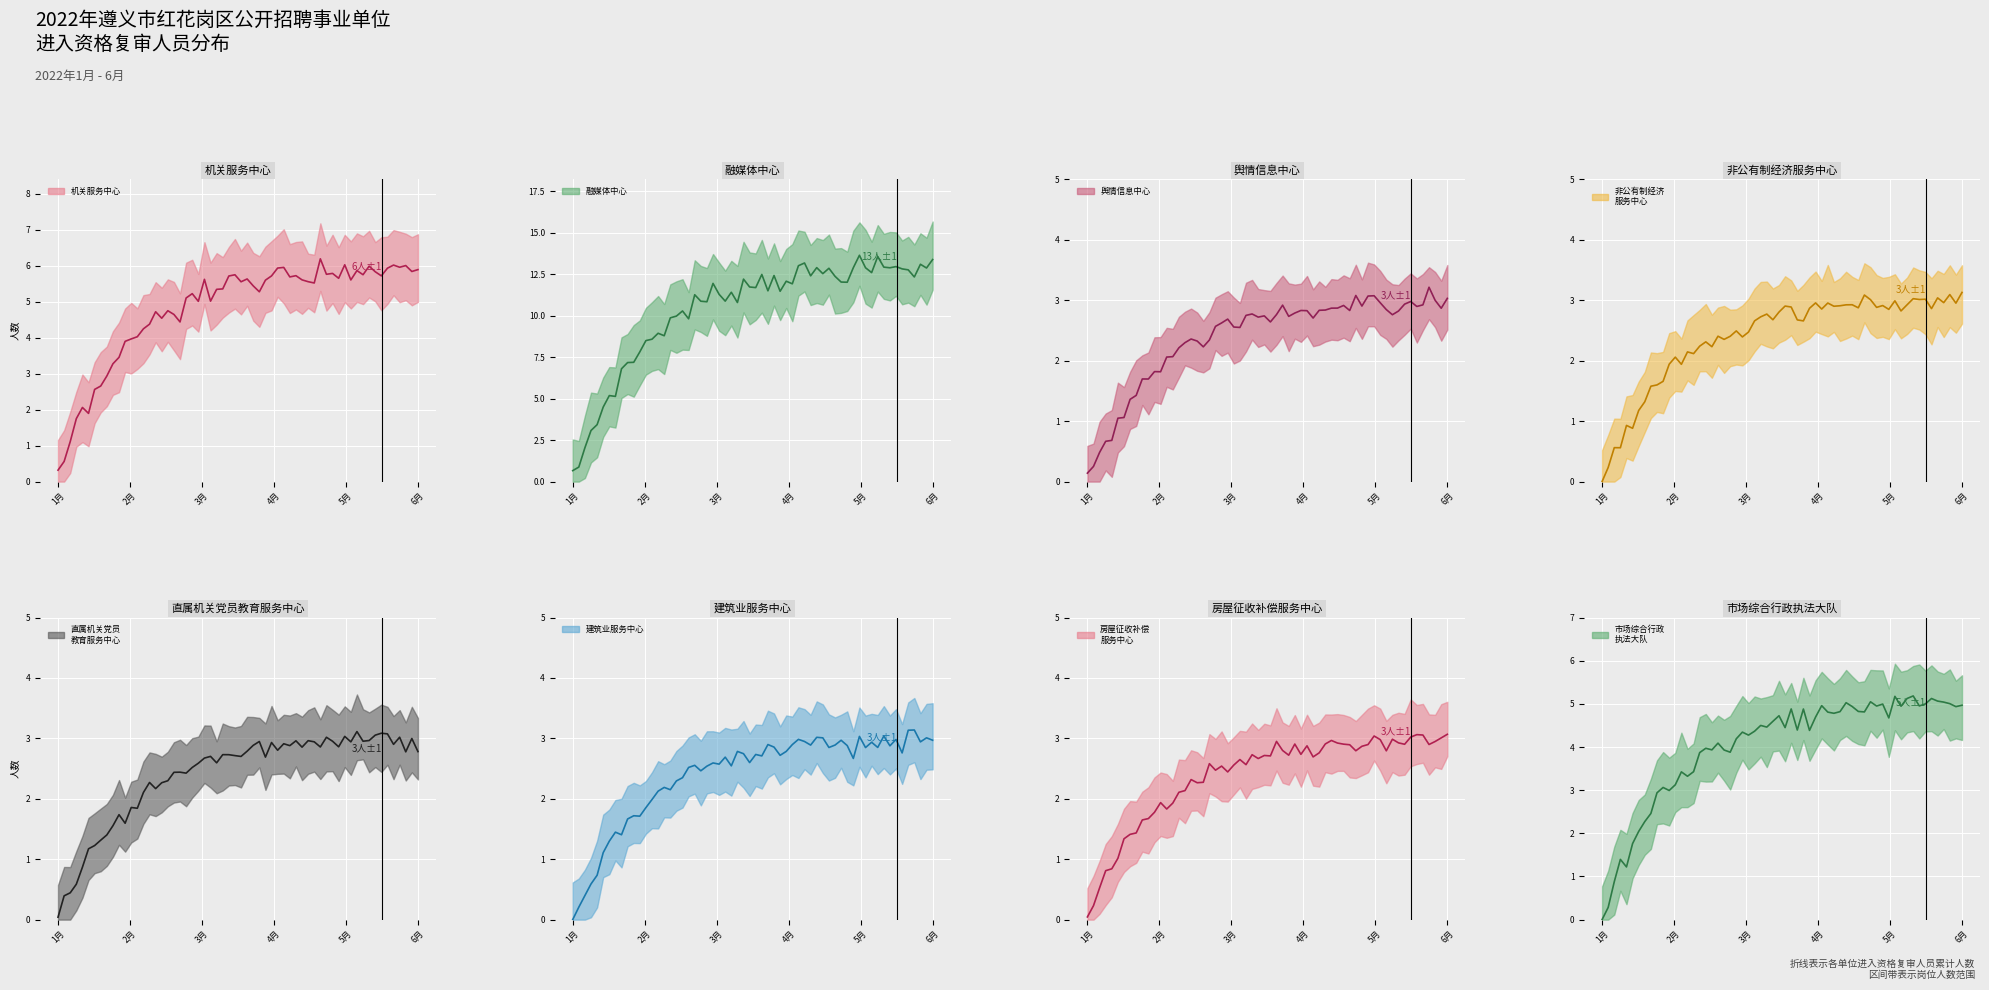

Count the values in the range 3 to 6.

7